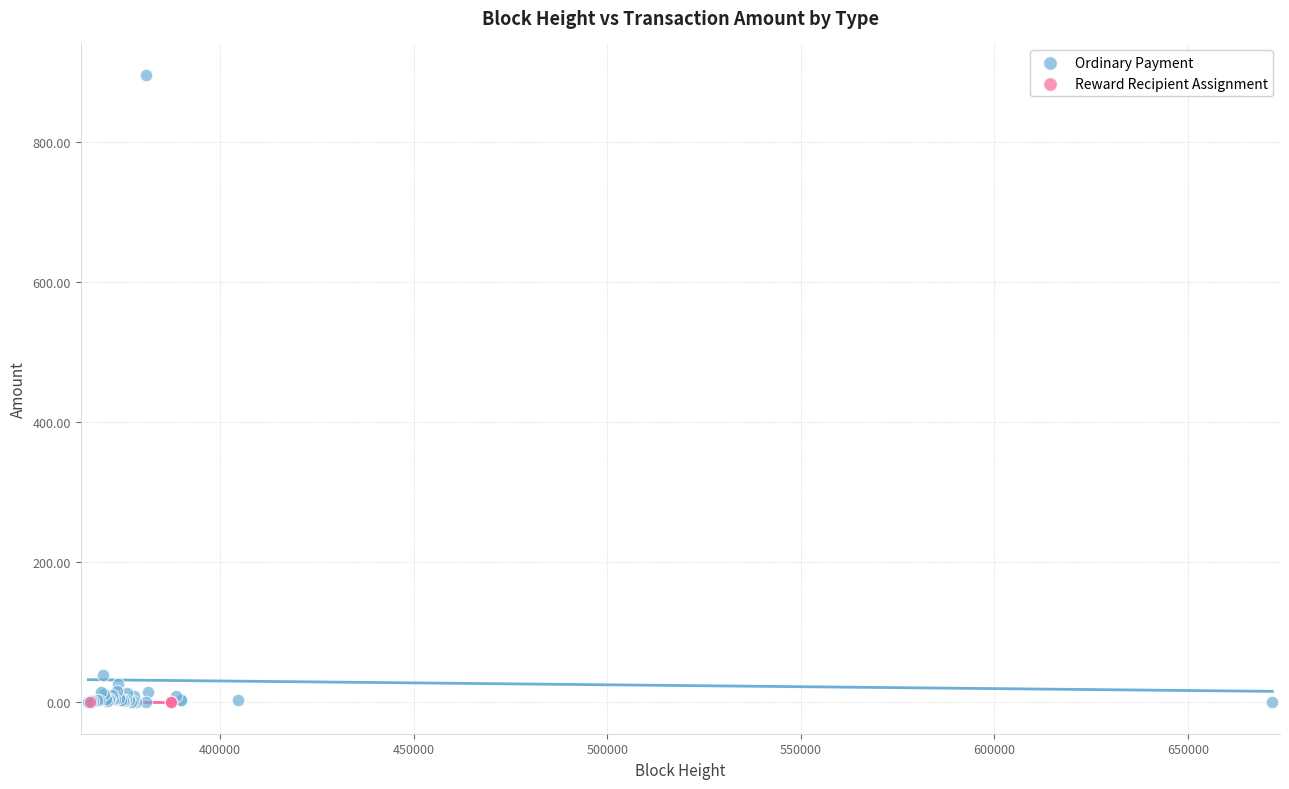

Which series contains the highest Y value?

Ordinary Payment